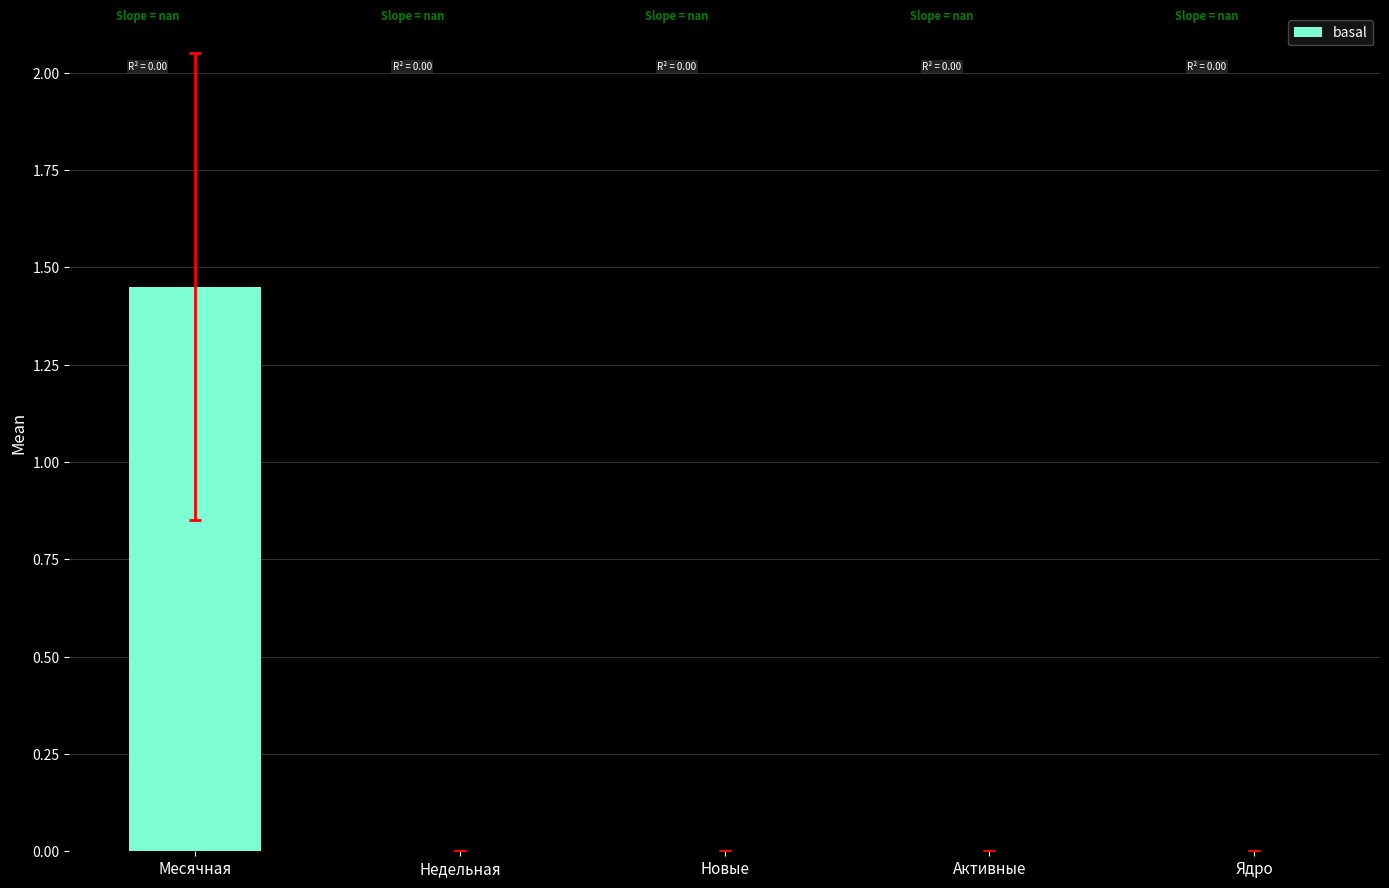

The value at Активные is 0.0. True or false?

True